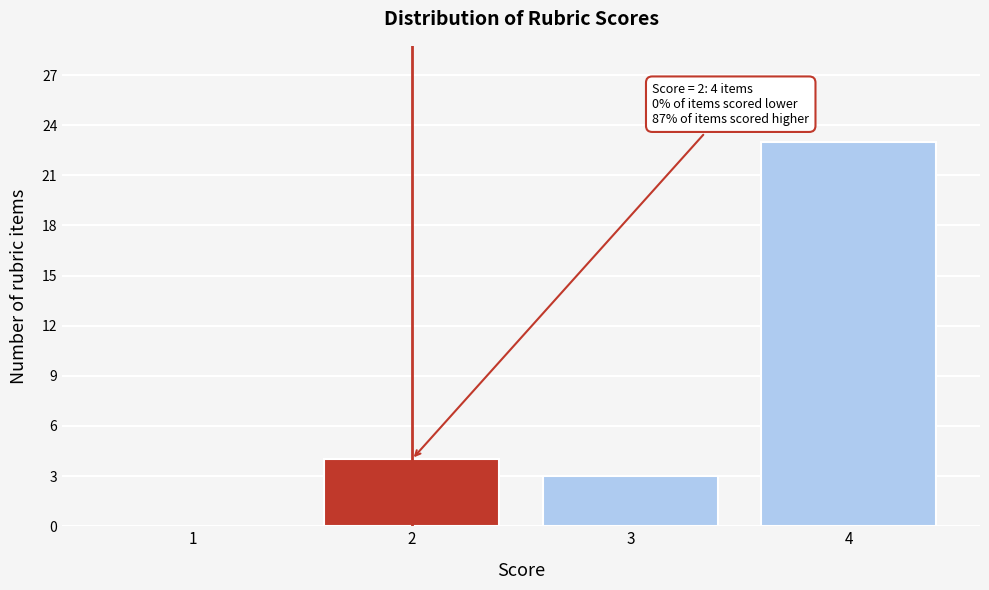

Which range on the x-axis has the tallest bar?

3.5 to 4.5